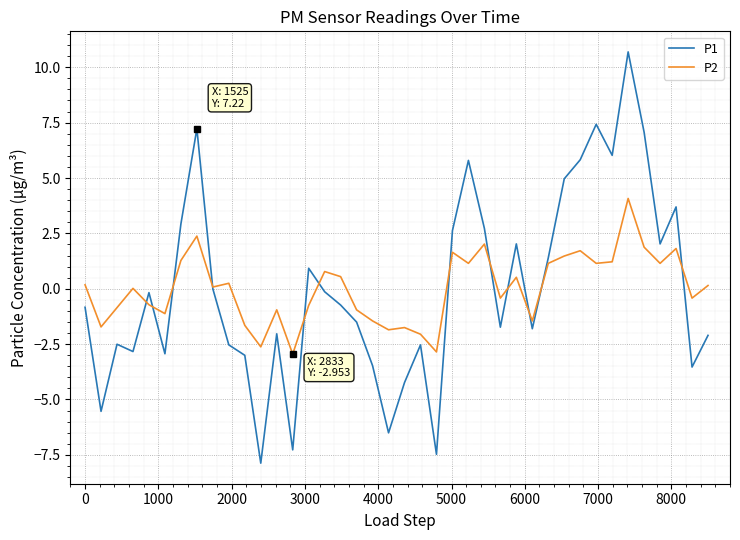

How many intersections are there between P2 and P1?

12